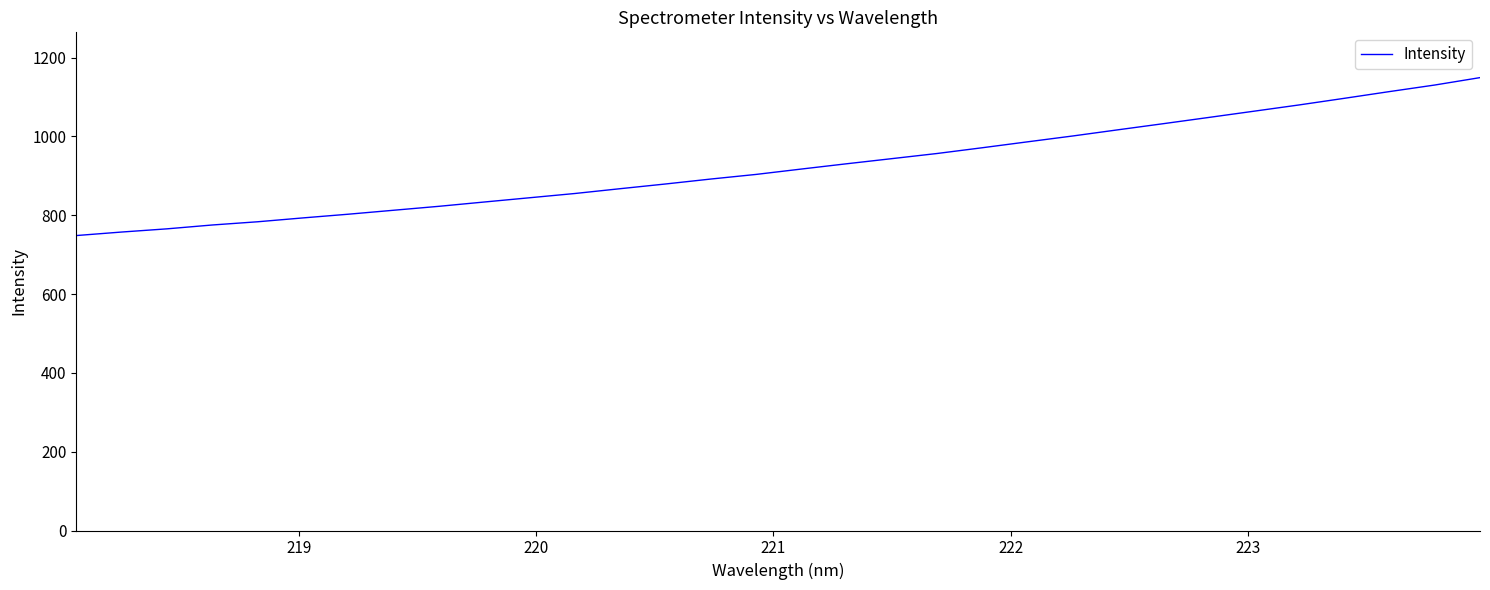

What is the minimum value shown in the chart?

748.4